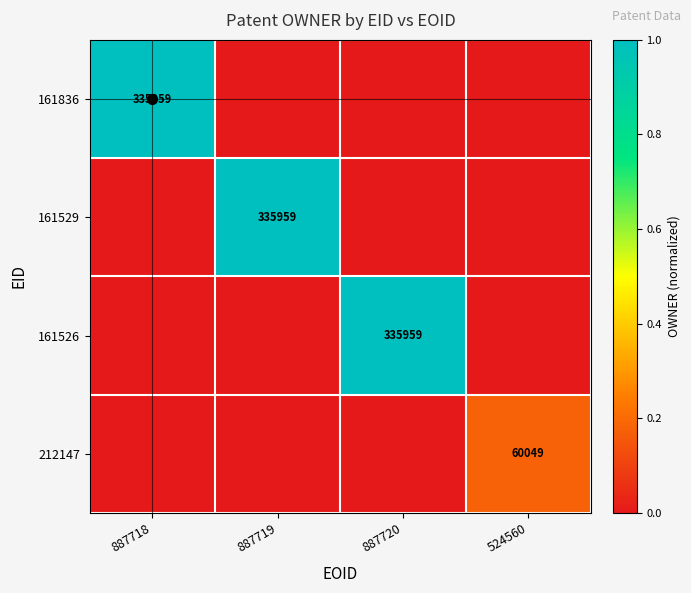

The 161836 series shows 335959 at 887718. True or false?

True